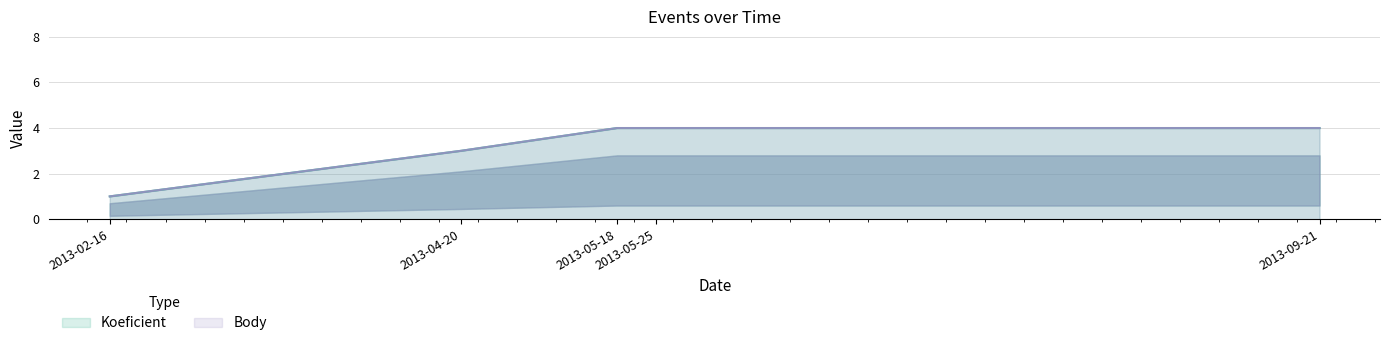

What is the sum of the Koeficient values at 2013-04-20 and 2013-09-21?

7